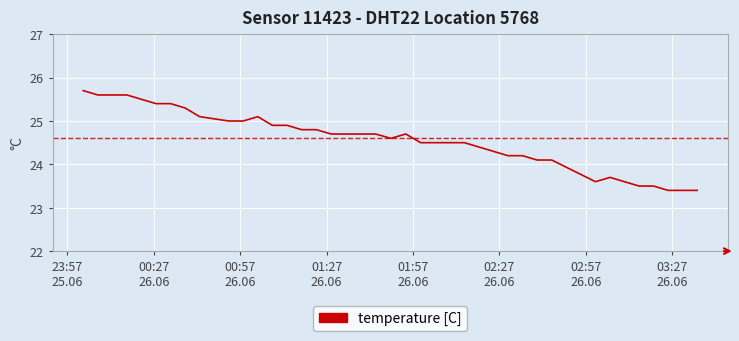

Does the chart have visible grid lines?

Yes